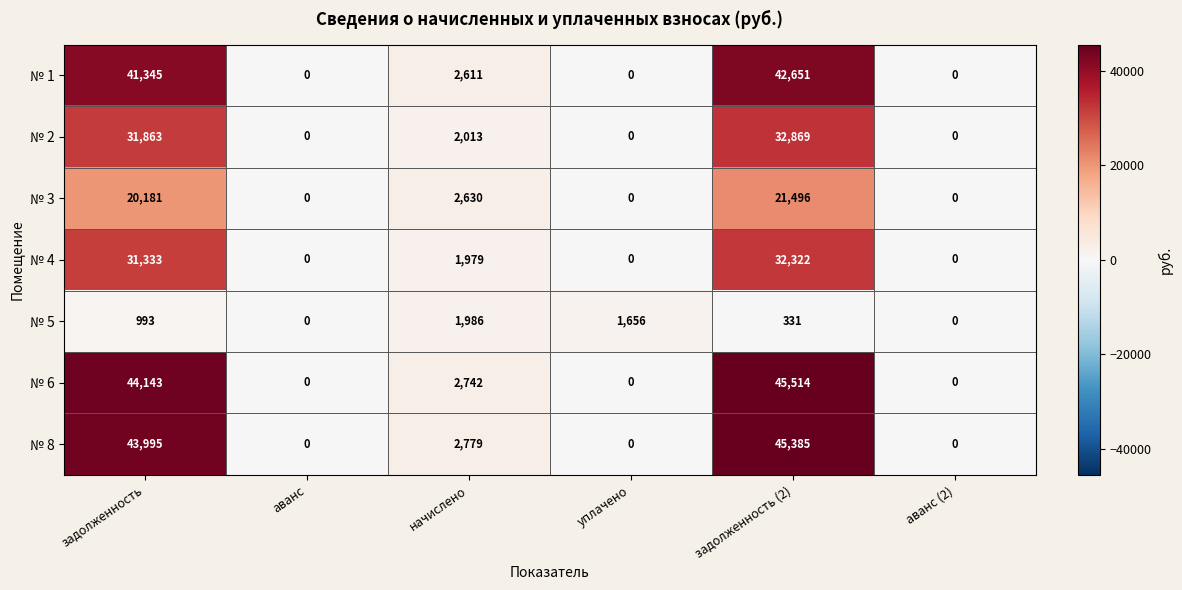

Is it true that № 5 equals 1609 at задолженность?

False